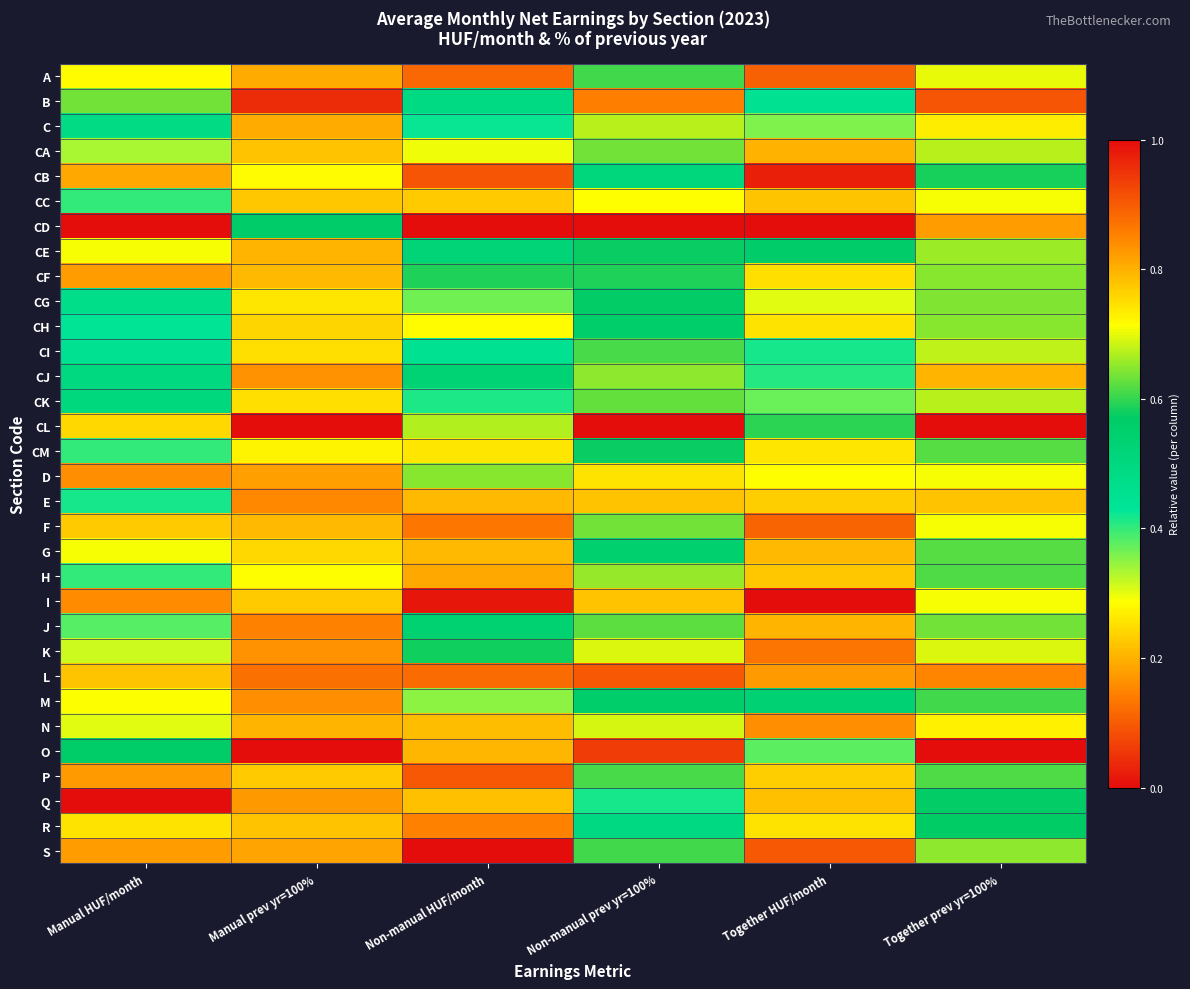

What is the total value across all series at Manual HUF/month?

13.4